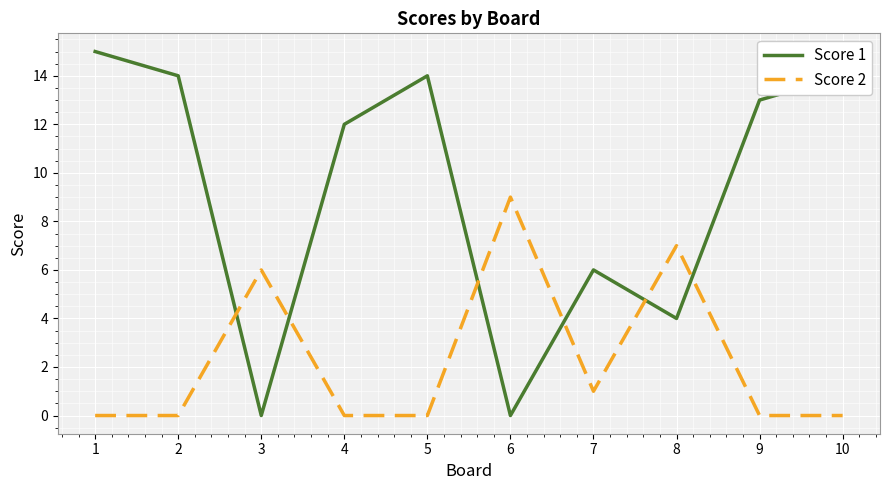

True or false: Score 2 has more than 0 interior local peaks.

True